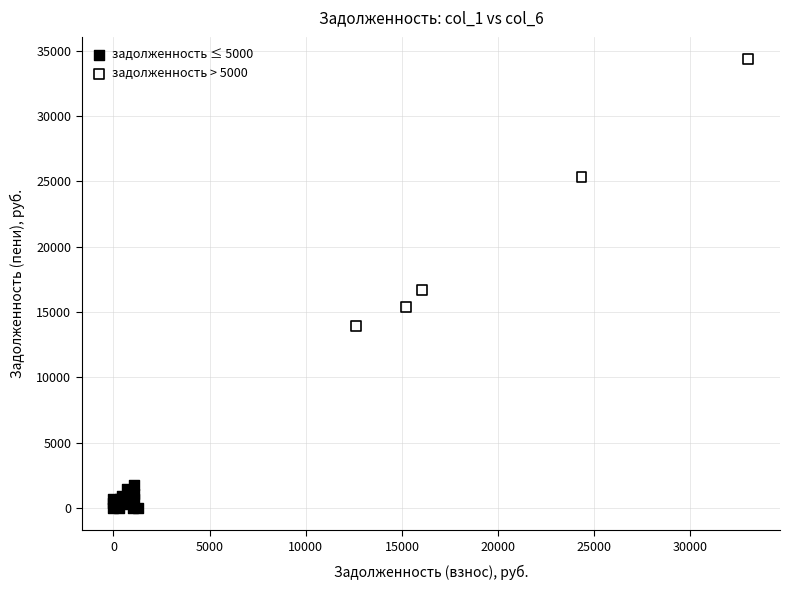

Which series contains the highest Y value?

задолженность > 5000